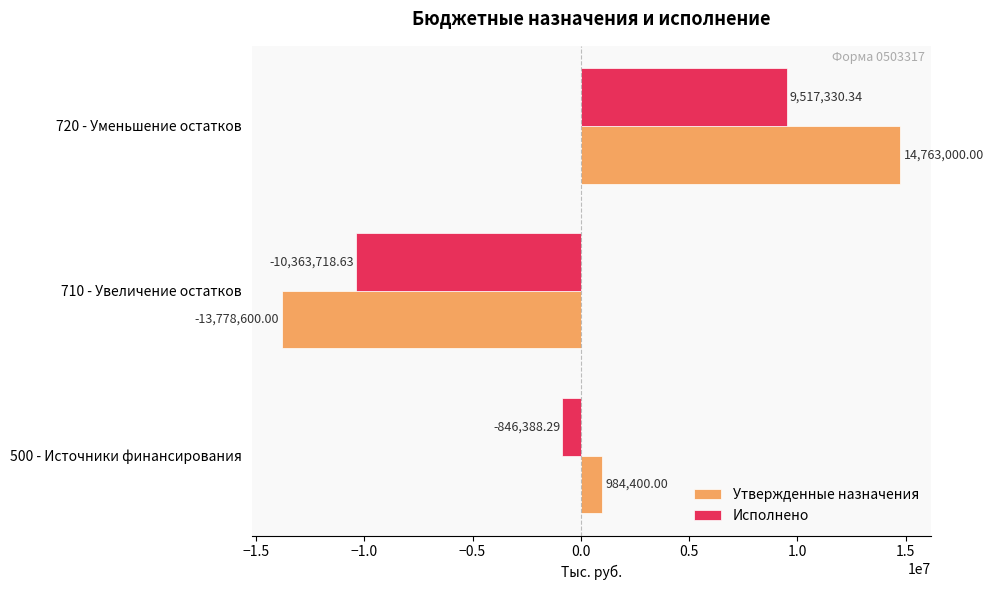

At which label is Исполнено closest to -423194?

500 - Источники финансирования